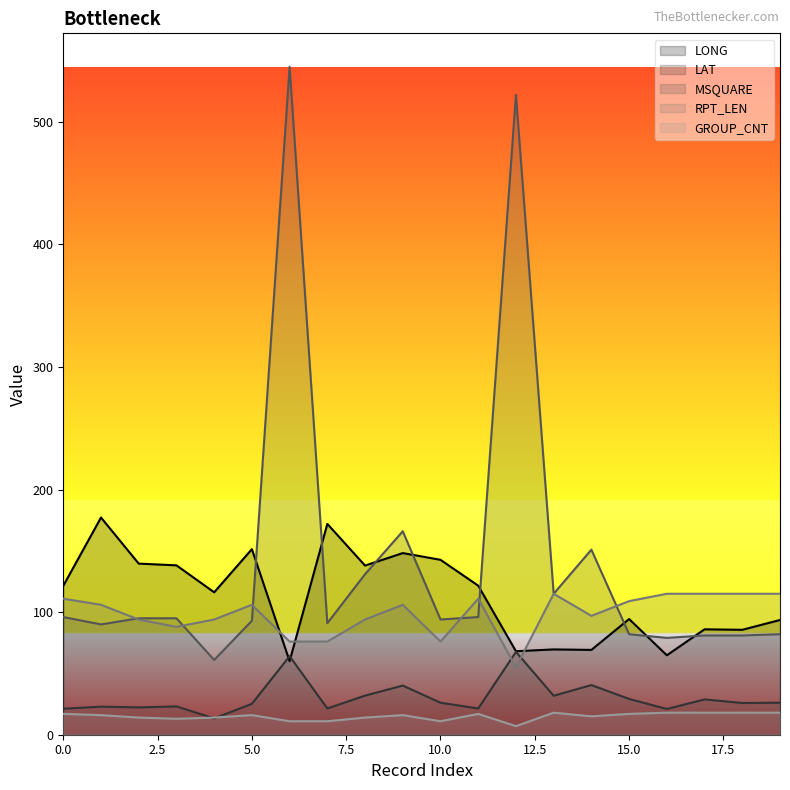

What is the average value of the LONG series?

112.9